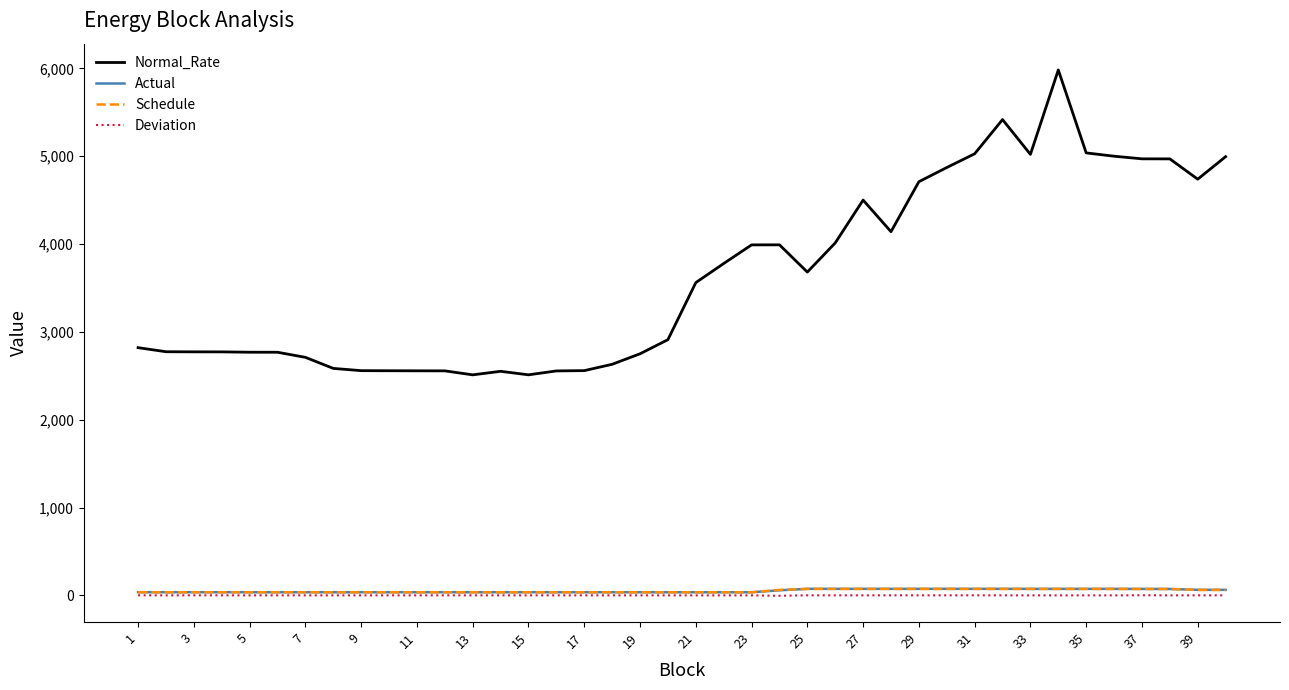

Which series has the largest range (max minus min)?

Normal_Rate